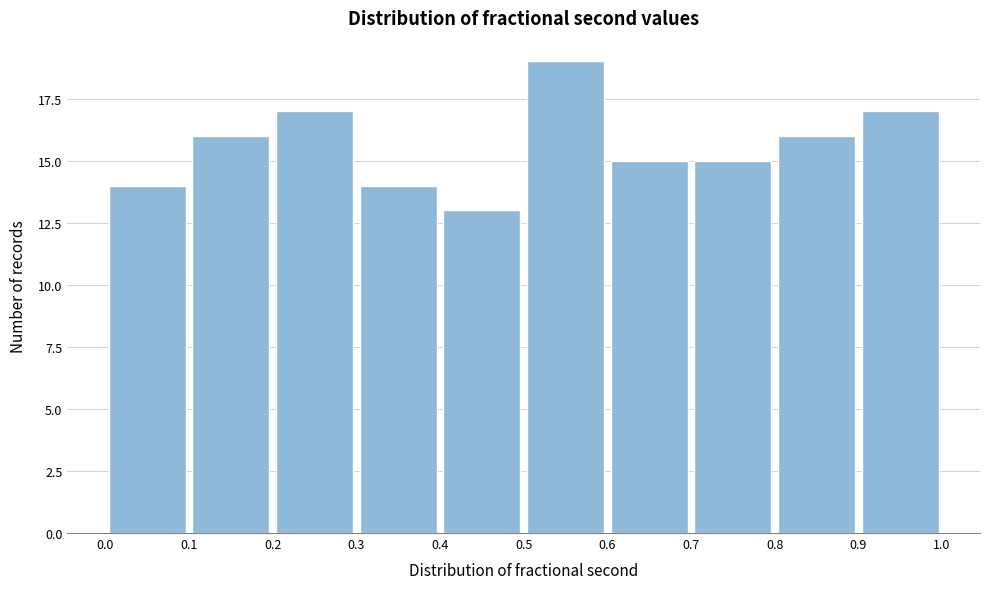

What is the height of the bar covering 0.5 to 0.6 on the x-axis? The values are not printed on the chart, so give them approximately, as read against the axis.

19